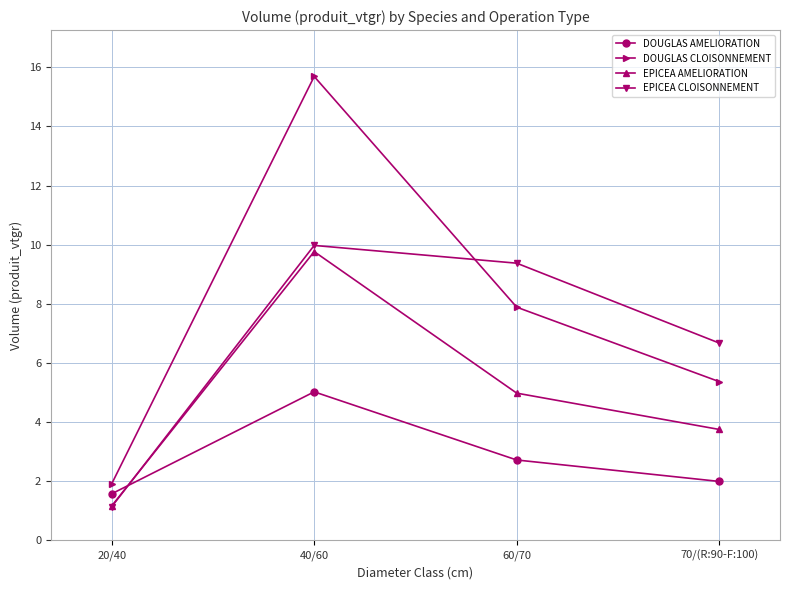

Reading left to right, what are all the values shown in this chart?

DOUGLAS AMELIORATION: 1.6	5.0	2.7	2.0
DOUGLAS CLOISONNEMENT: 1.9	15.7	7.9	5.4
EPICEA AMELIORATION: 1.2	9.8	5.0	3.8
EPICEA CLOISONNEMENT: 1.1	10.0	9.4	6.7